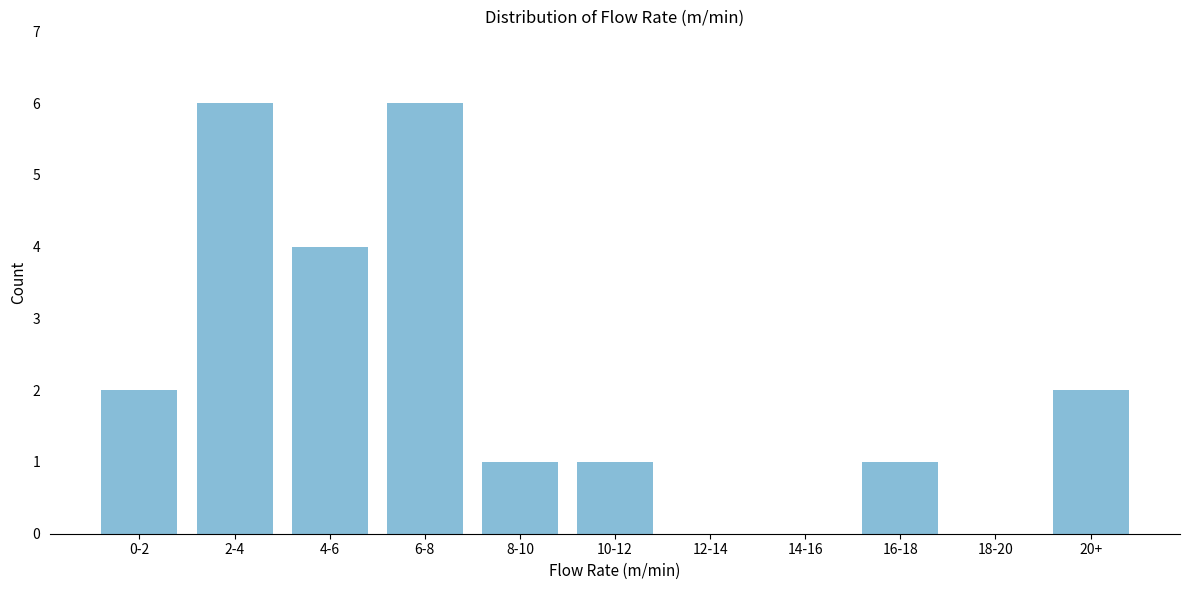

Reading left to right, transcribe all the data shown in this chart.

0-2=2	2-4=6	4-6=4	6-8=6	8-10=1	10-12=1	12-14=0	14-16=0	16-18=1	18-20=0	20+=2